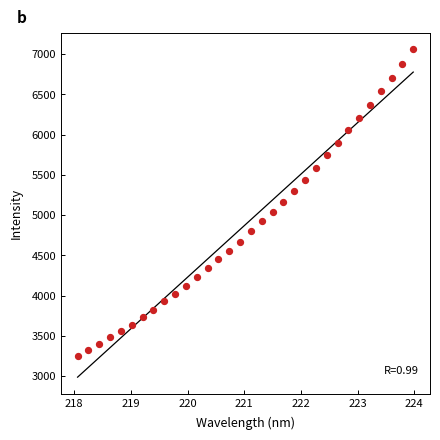

What is the range of X values (max minus min)?

5.9